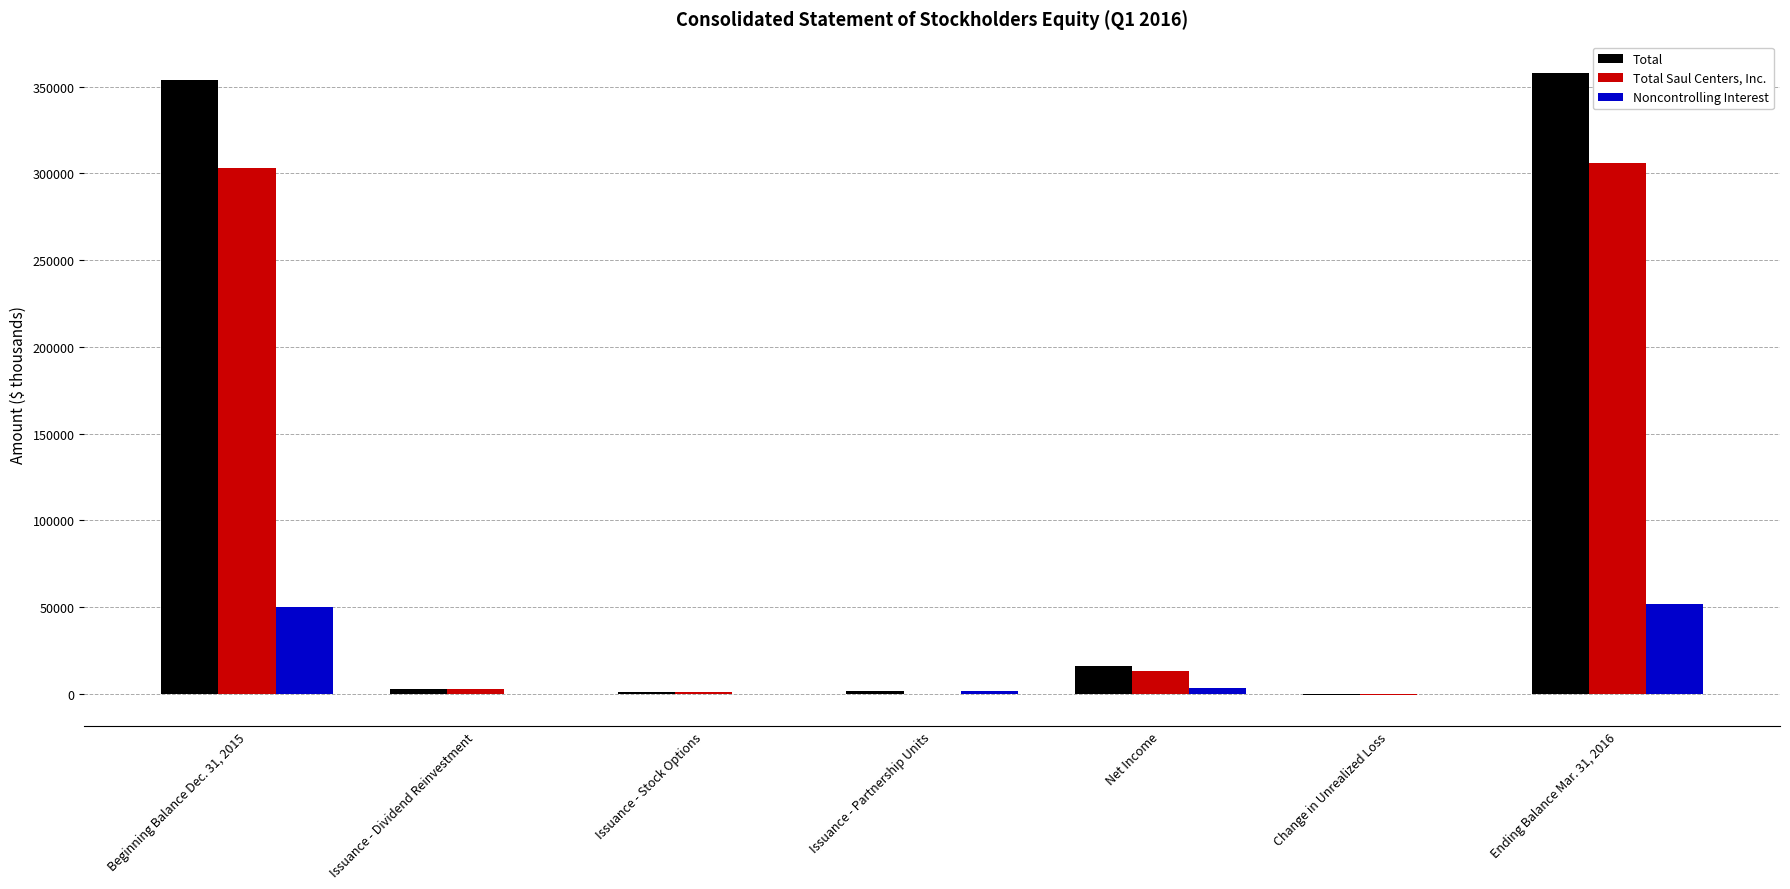

Which series has the widest spread of values?

Total